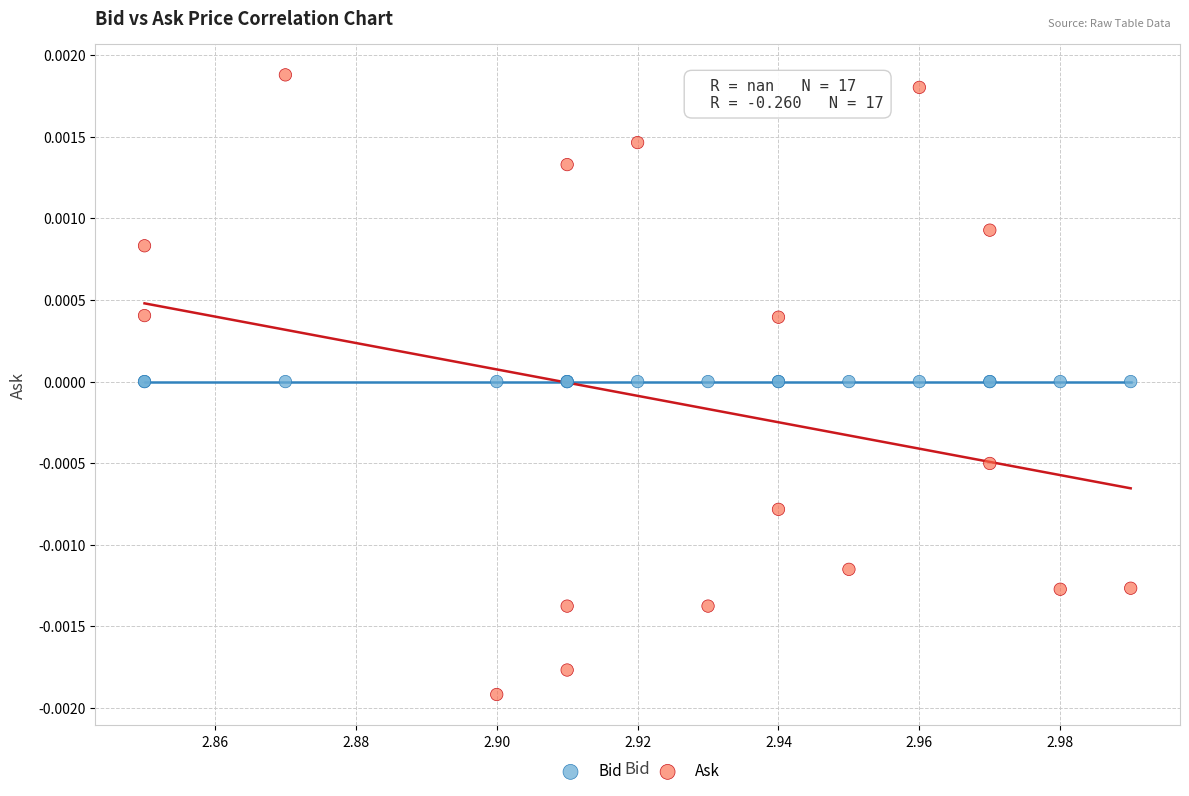

Which series reaches the minimum Y coordinate?

Ask